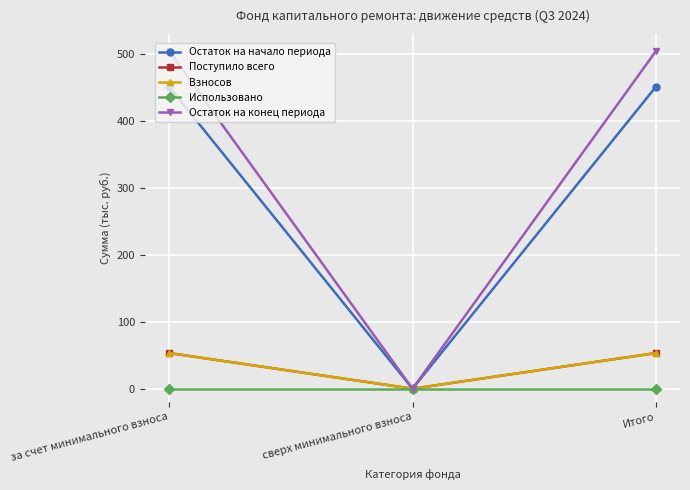

Rank the series at сверх минимального взноса from lowest to highest value.

Остаток на начало периода, Поступило всего, Взносов, Использовано, Остаток на конец периода